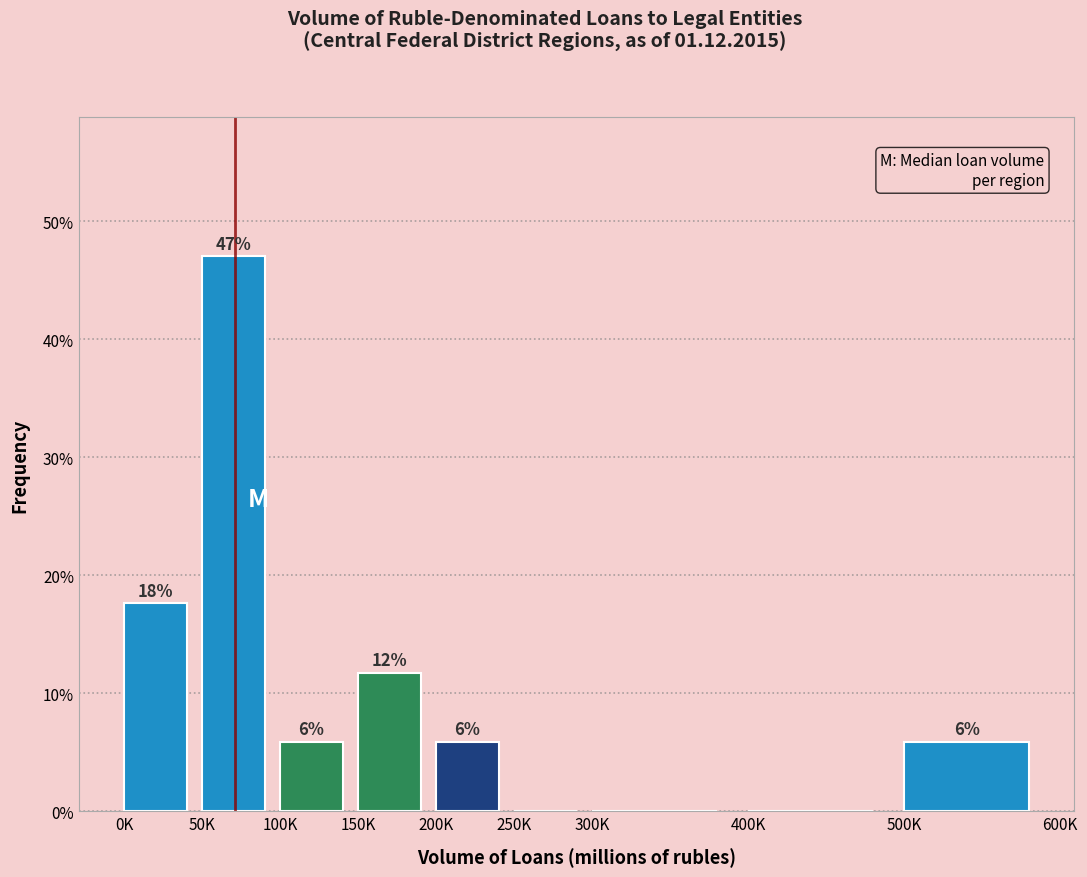

Are the bars horizontal?

No